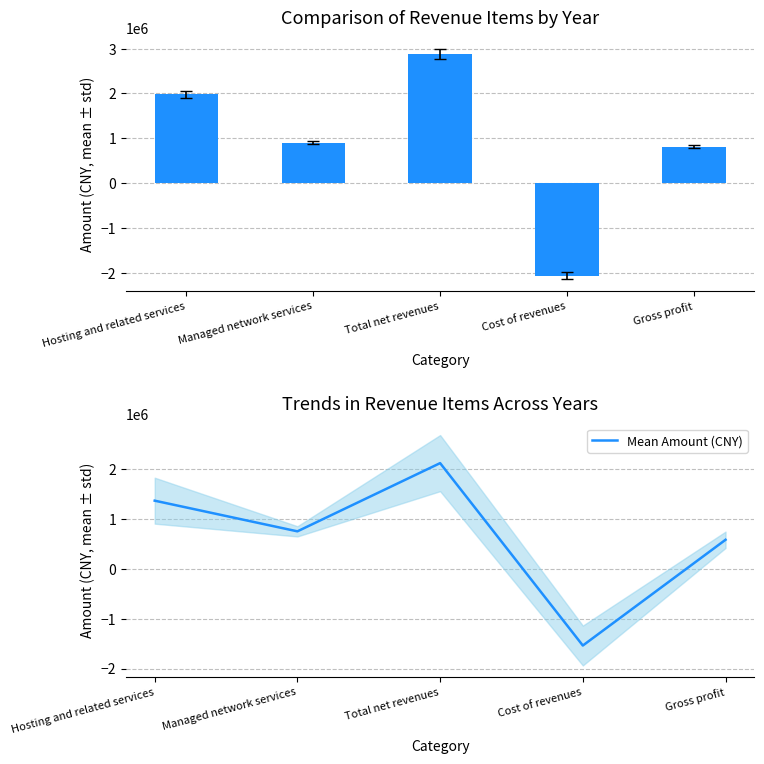

What position from the left is Total net revenues?

3